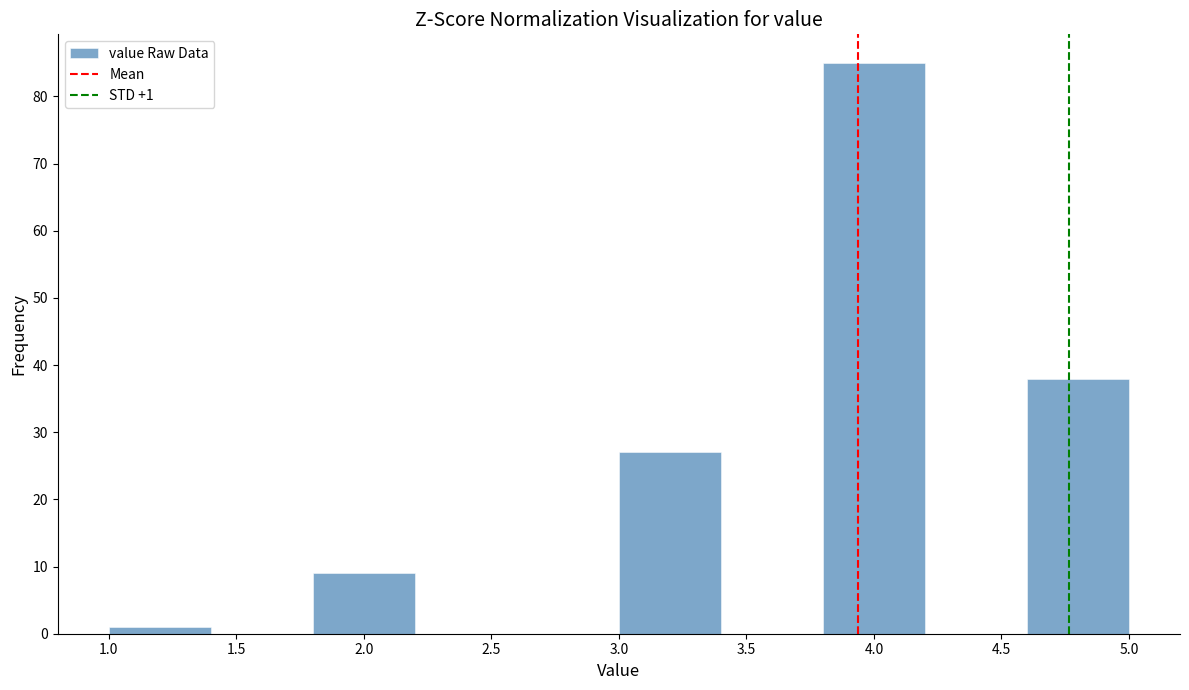

Which range on the x-axis has the tallest bar?

3.8 to 4.2